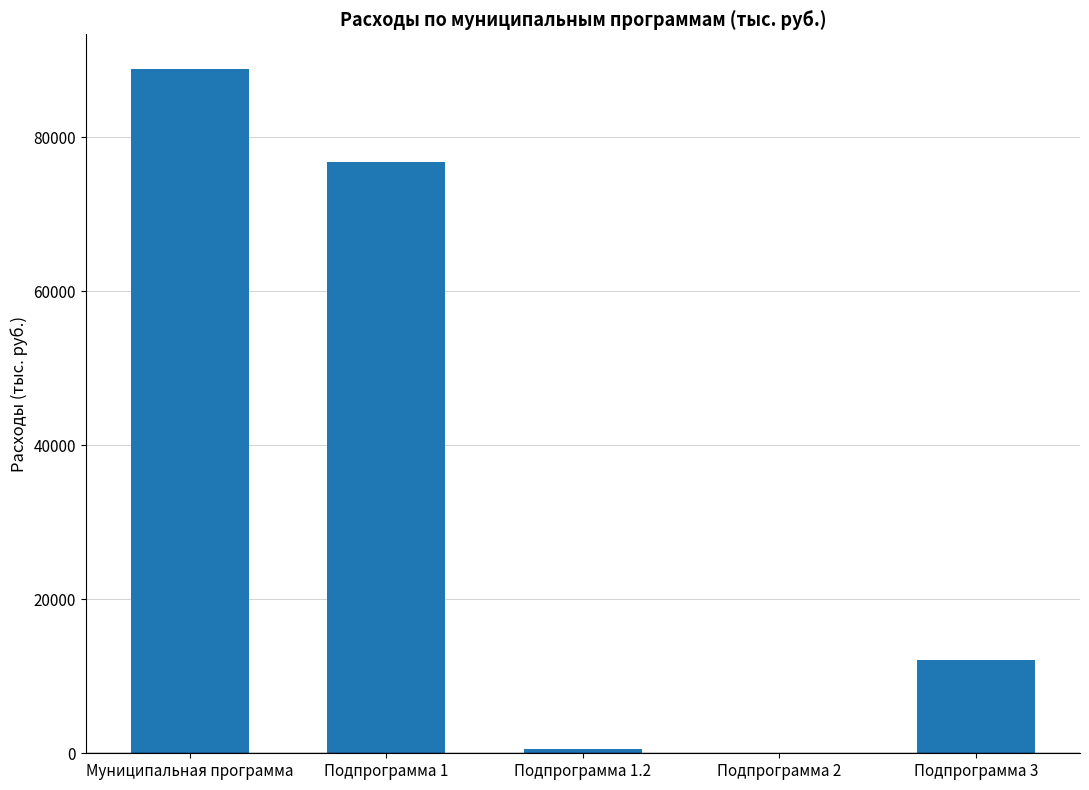

What value does the data have at Муниципальная программа?

88898.7